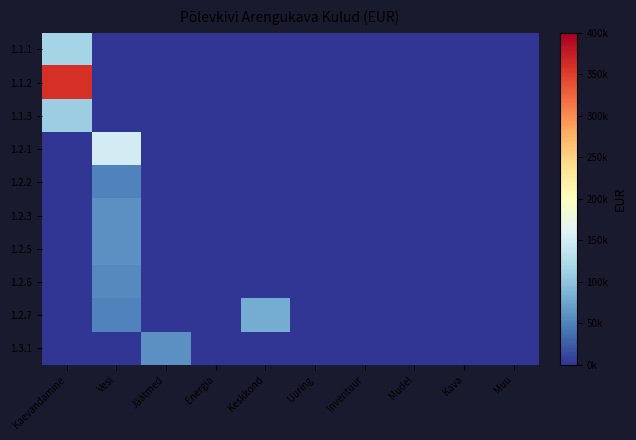

Which series has the largest range (max minus min)?

1.1.2